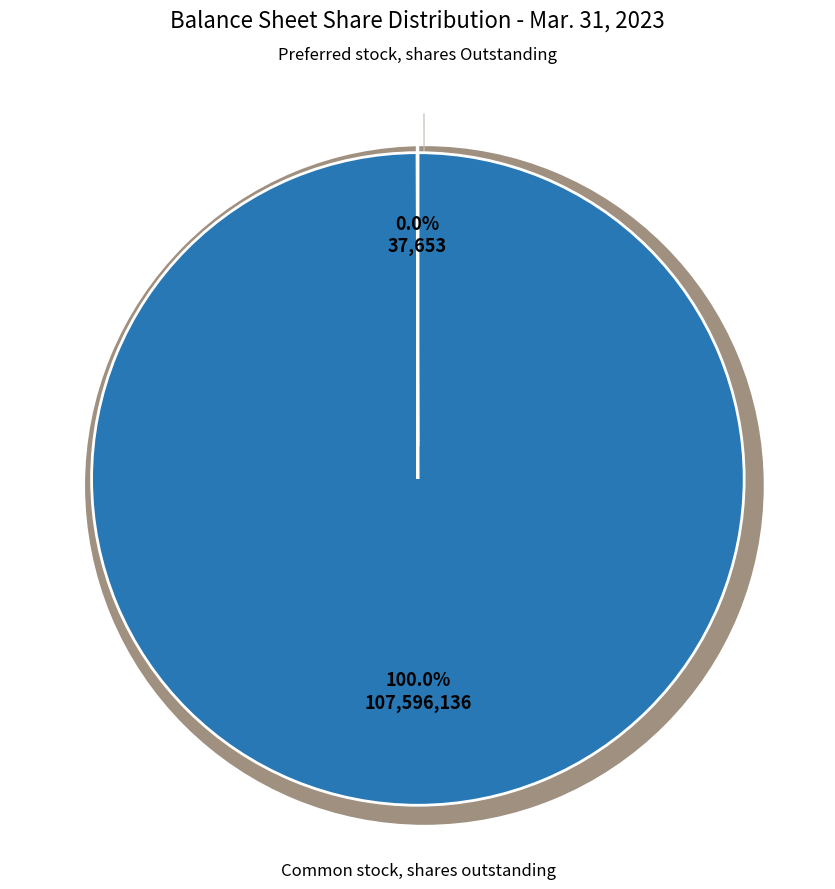

Rank the categories by value from highest to lowest.

Common stock, shares outstanding, Preferred stock, shares Outstanding